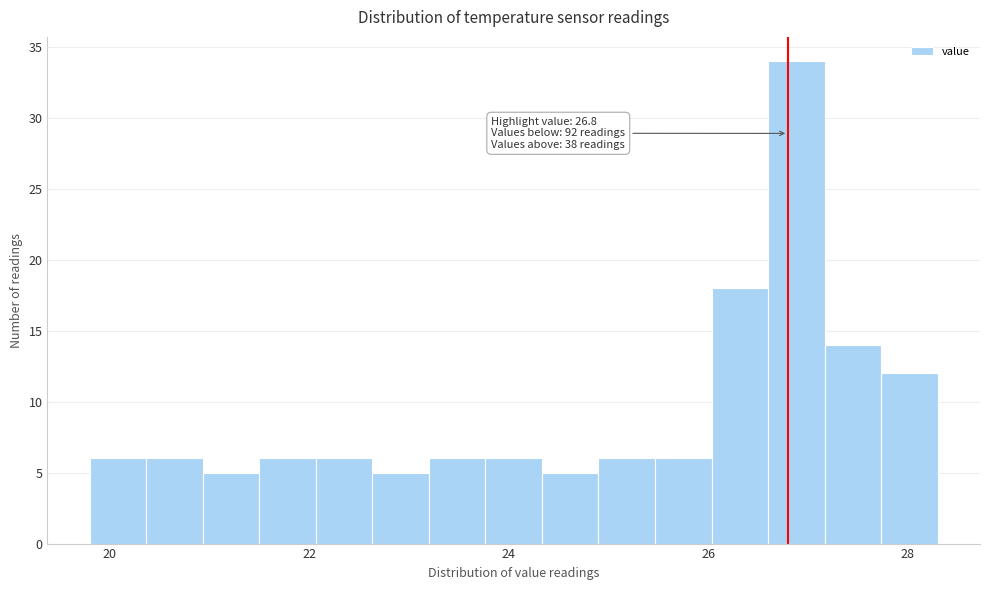

Read against the x-axis, roughly where is the centre of the tallest bar?

26.8